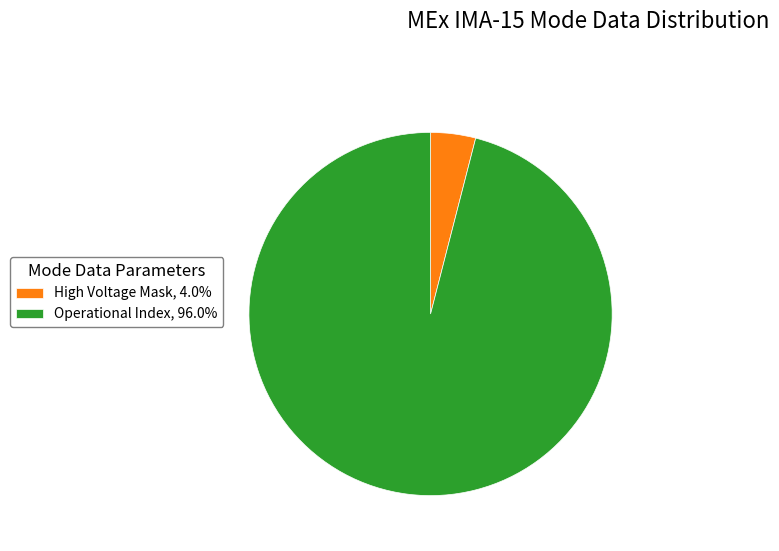

Approximately how many times larger is the value at Operational Index, 96.0% compared to High Voltage Mask, 4.0%?

24.0